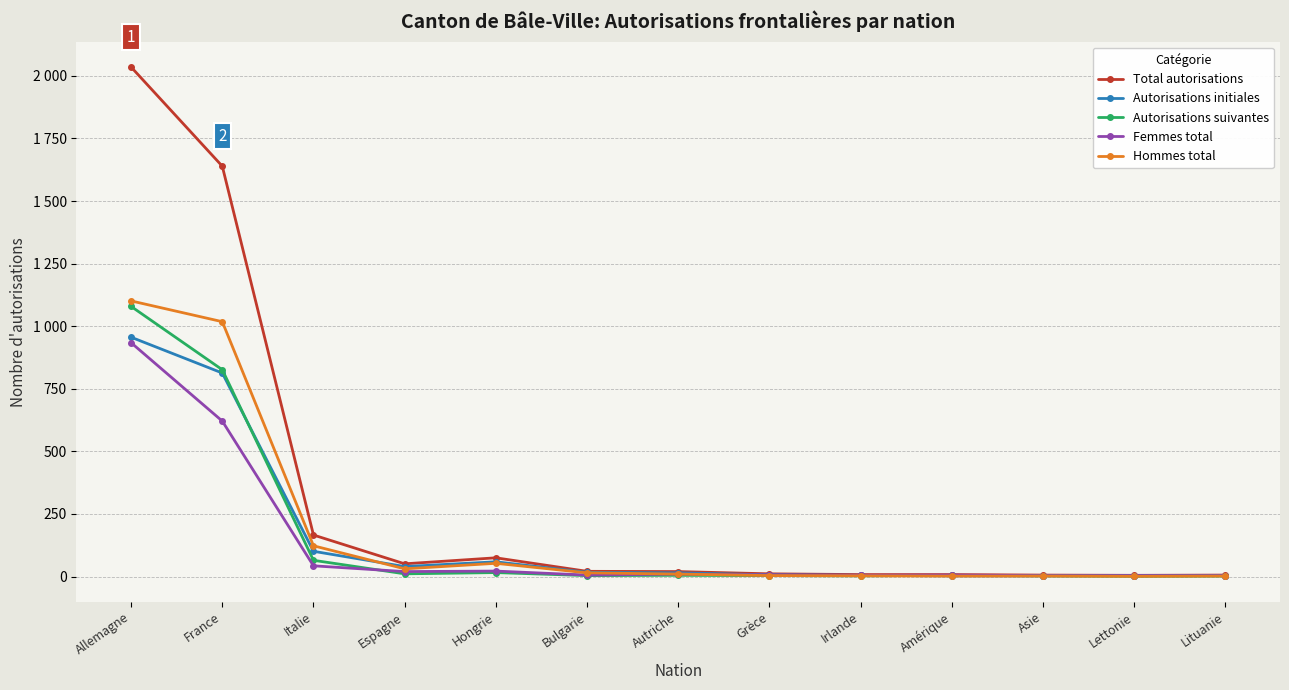

Where is Hommes total nearest to the value 551?

Italie